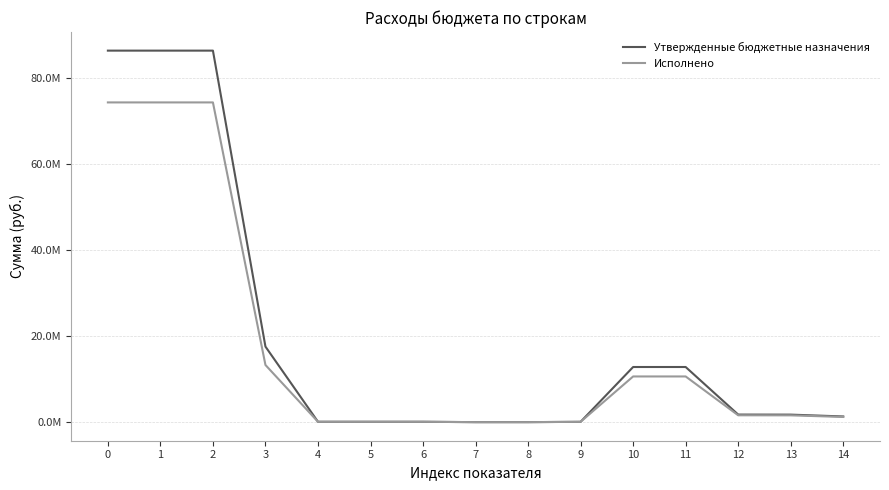

Does the chart display data point markers on the line(s)?

No